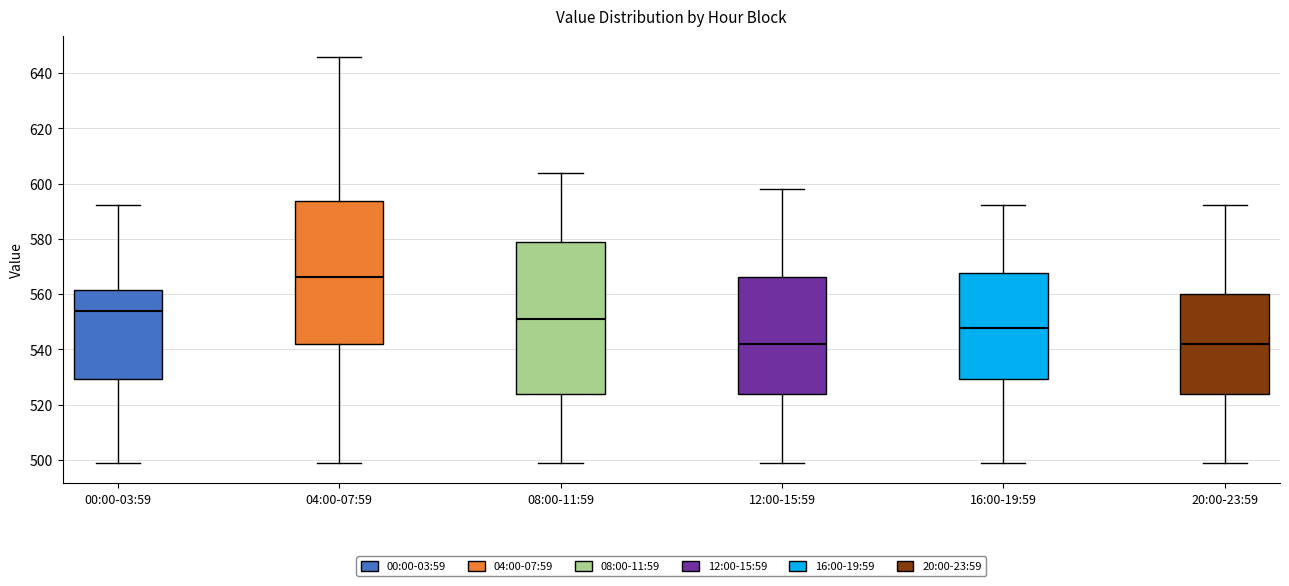

Where is the upper edge of the box for 16:00-19:59 on the y-axis? The values are not printed on the chart, so give them approximately, as read against the axis.

568